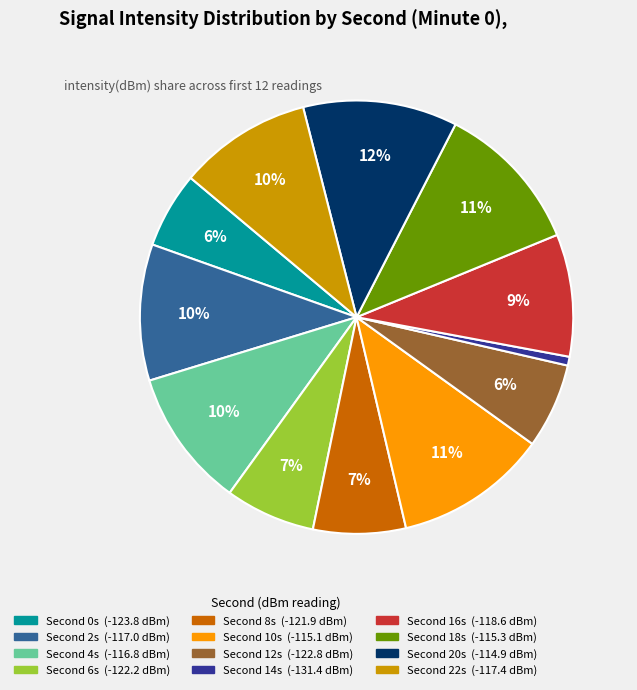

Does any single category account for the majority?

No